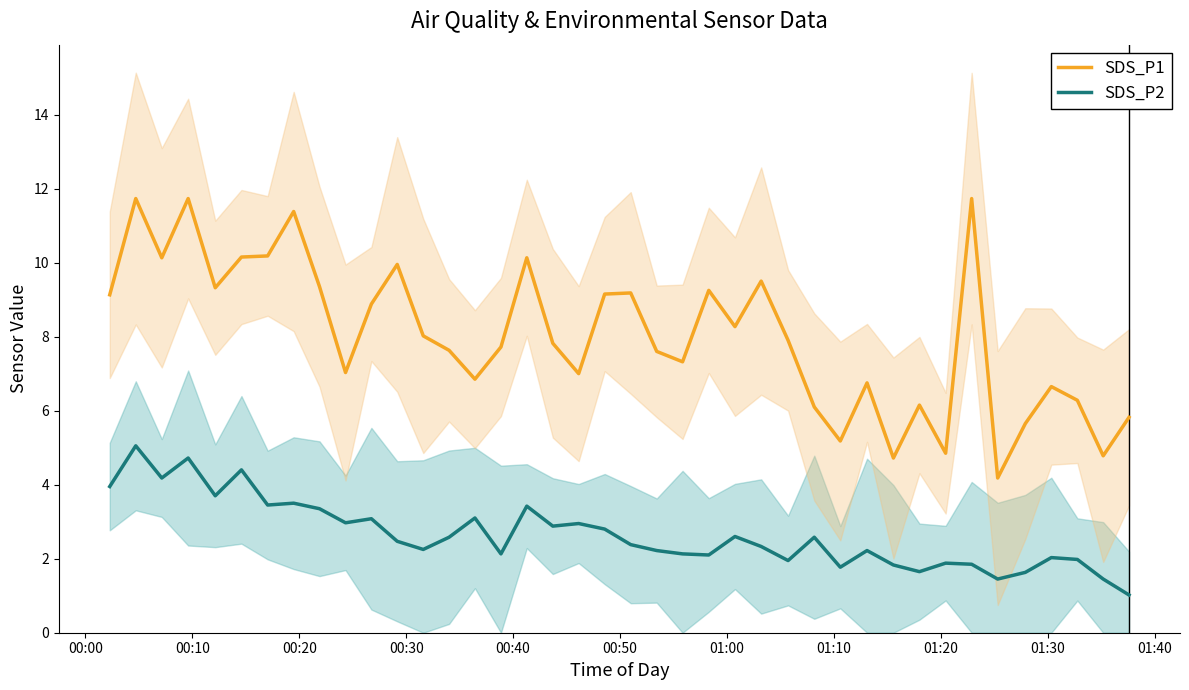

What is the minimum value for SDS_P2?

1.0